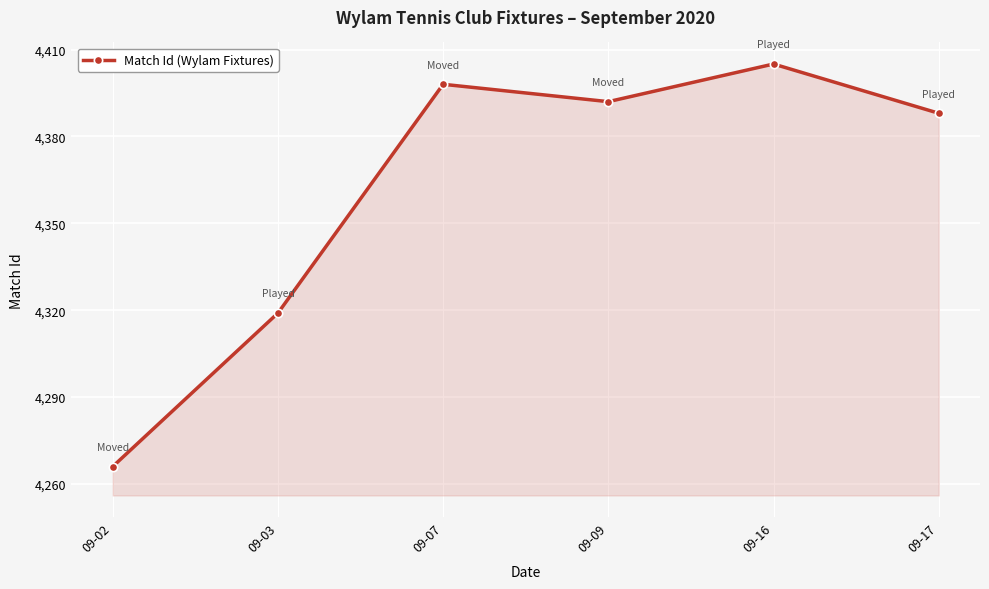

Where is the first local maximum?

09-07